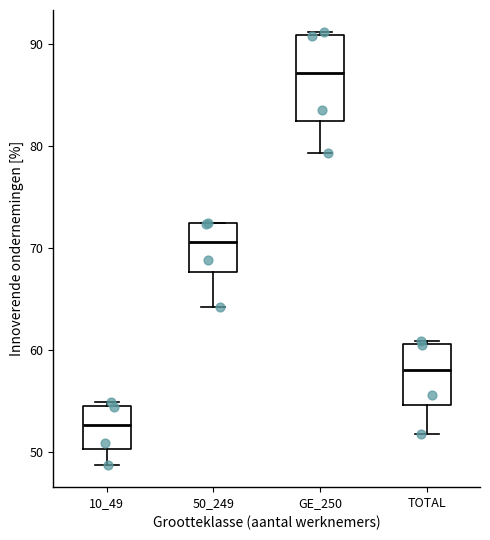

Where does the lower whisker of the box for GE_250 end on the y-axis? The values are not printed on the chart, so give them approximately, as read against the axis.

79